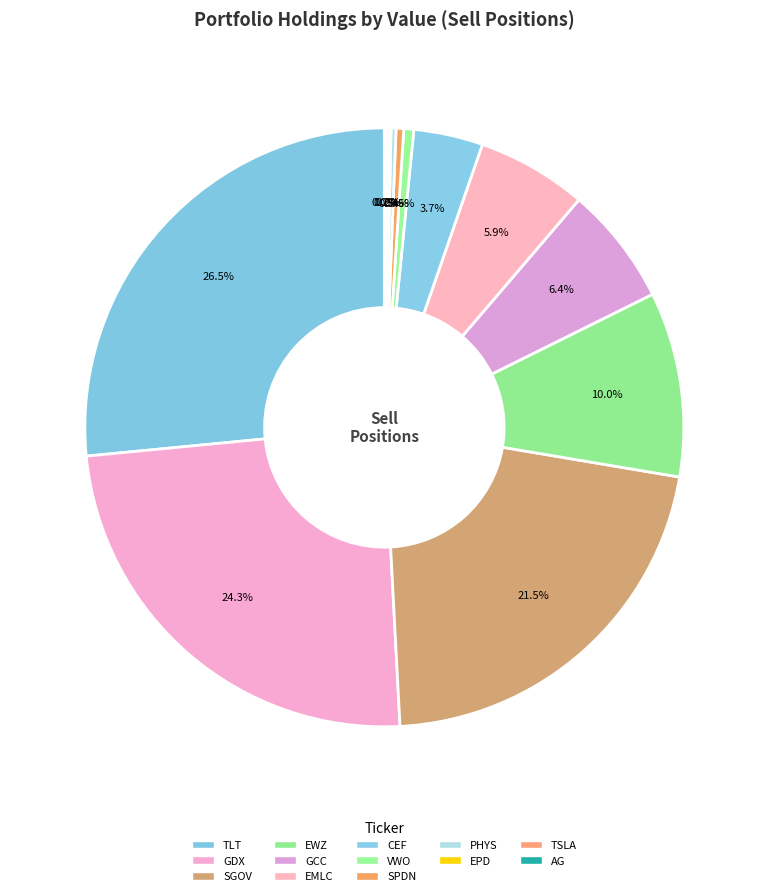

Which category has the smallest portion of the pie?

AG